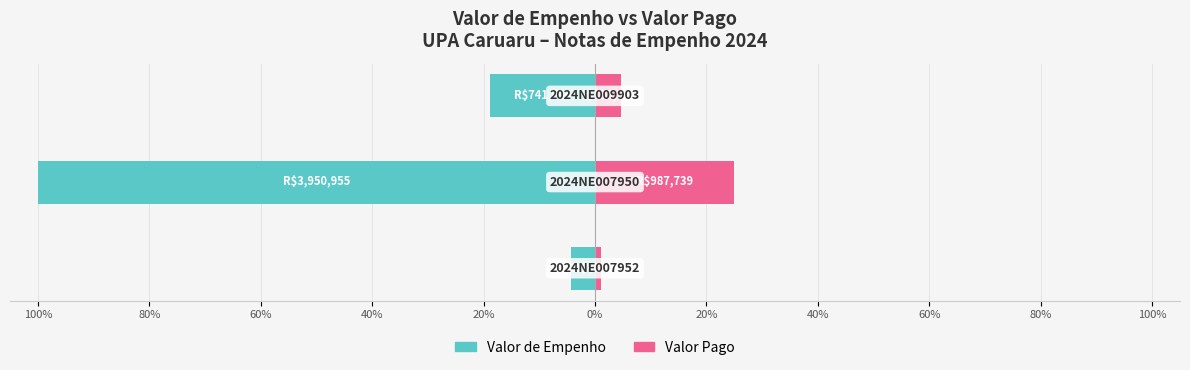

What position from the left is 80%?

2